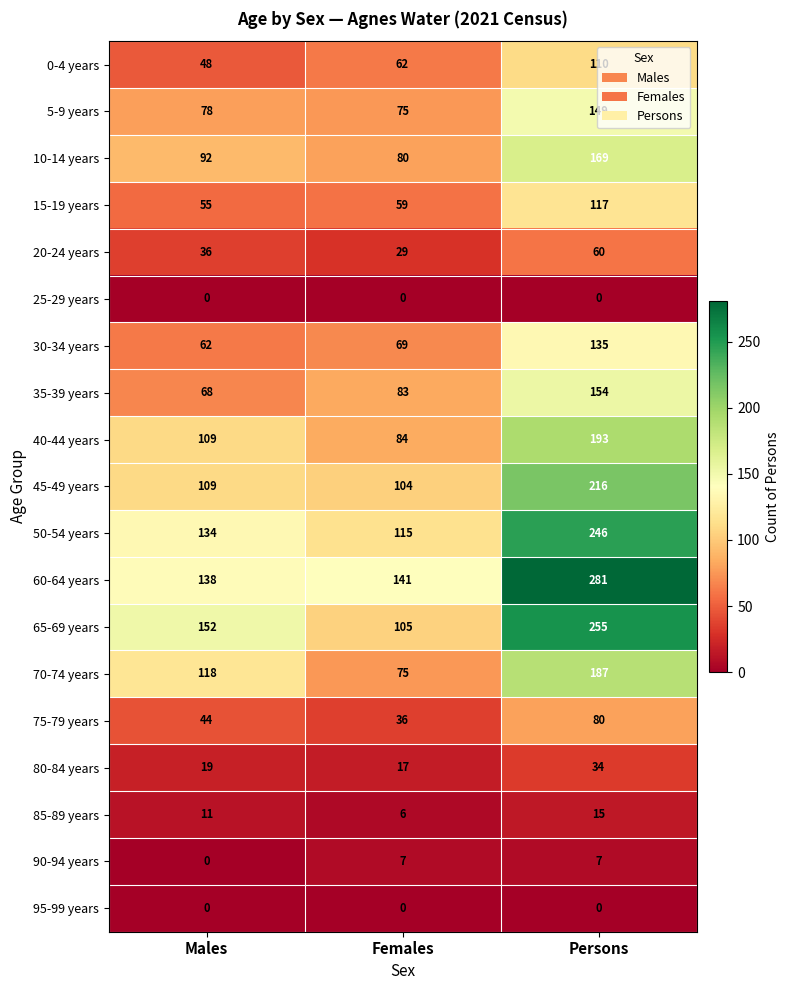

What is the difference between the highest and lowest values at Males?

152